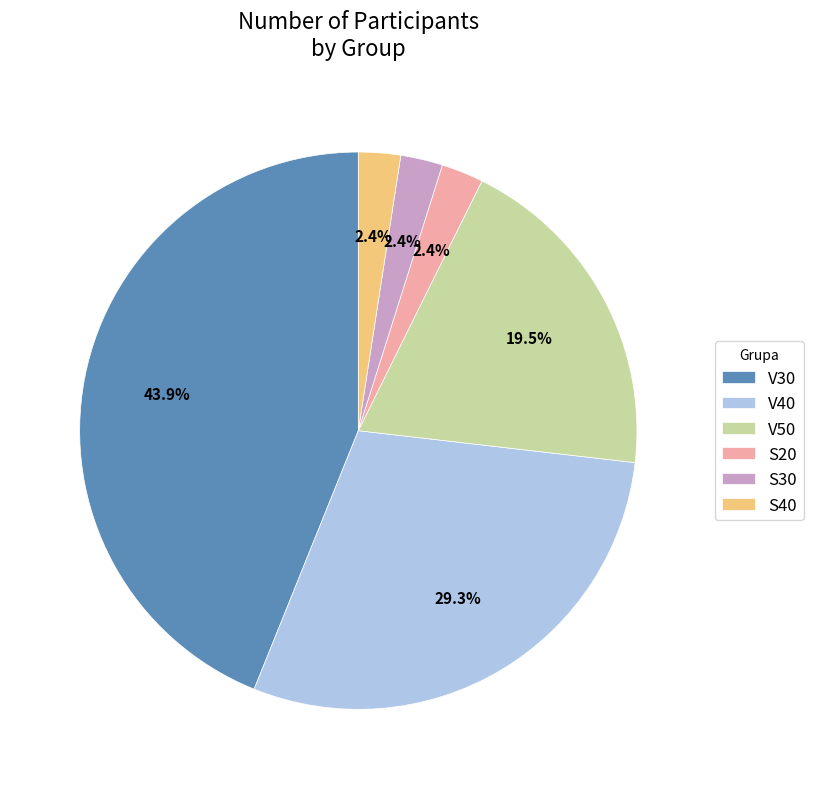

Is V40 the majority of the pie?

No